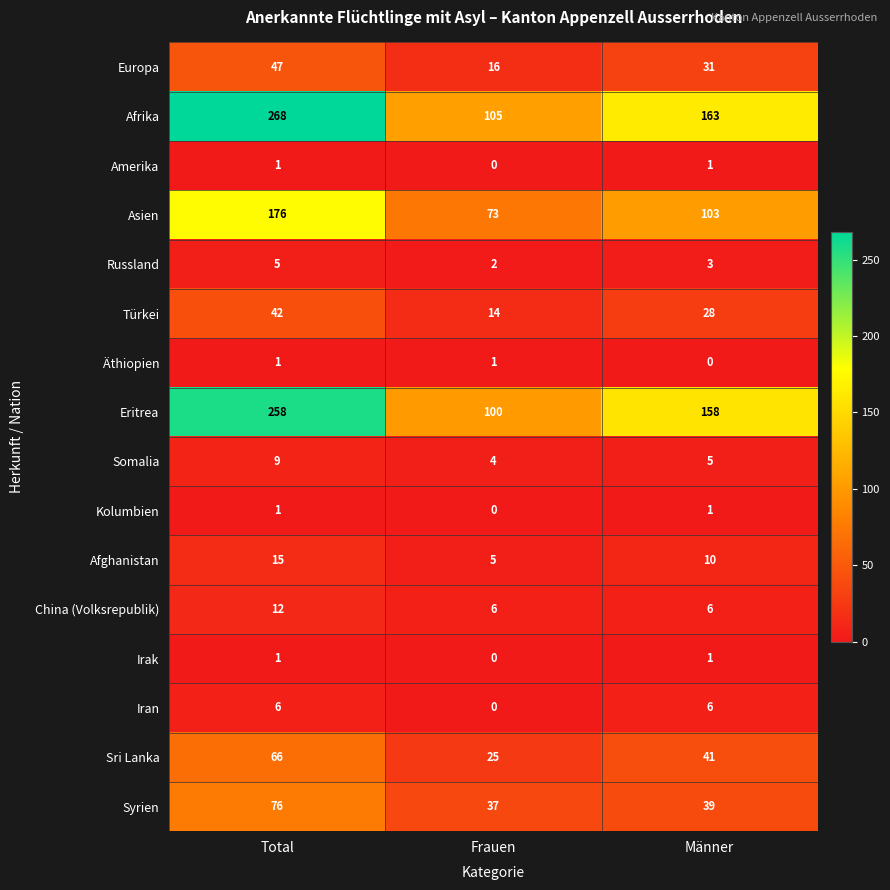

Which category has the lowest value in the Äthiopien series?

Männer